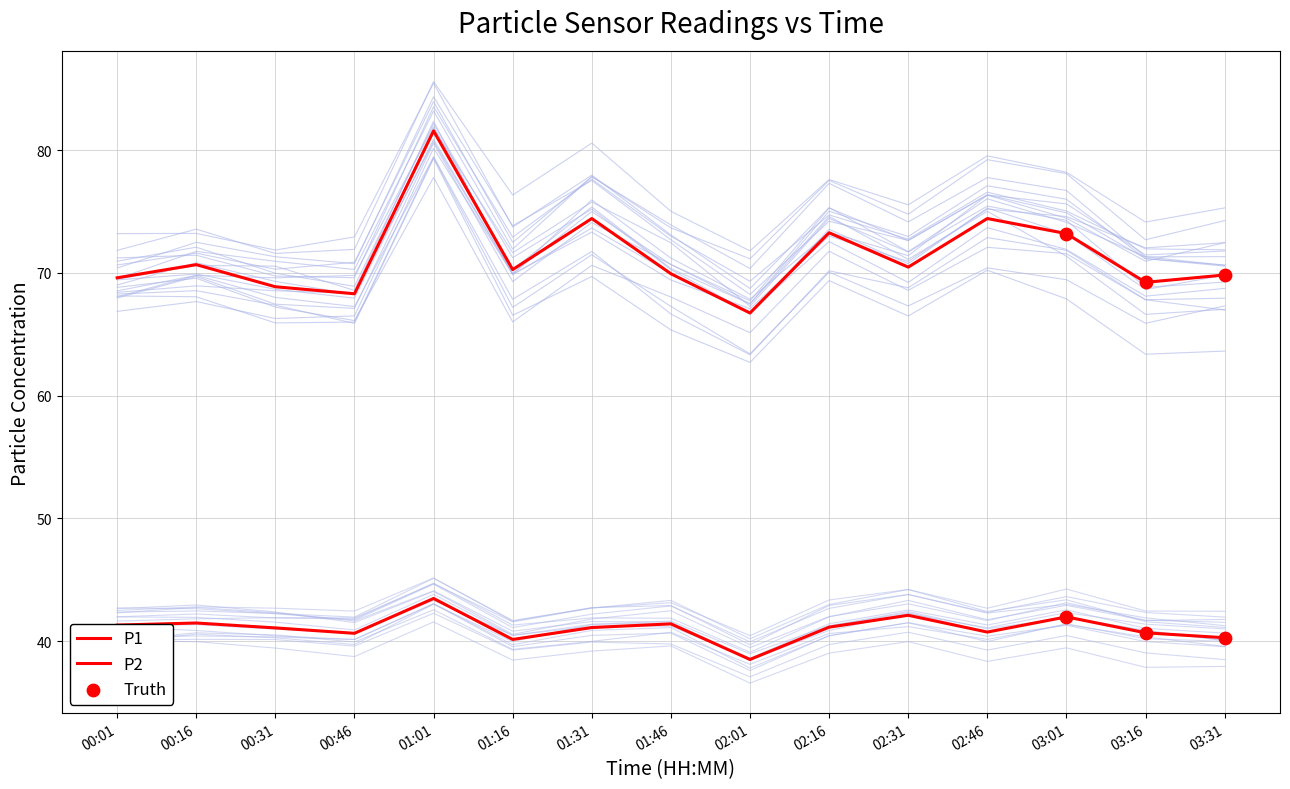

Is the value of P1 at 00:46 greater than the value of P2 at 03:16?

Yes